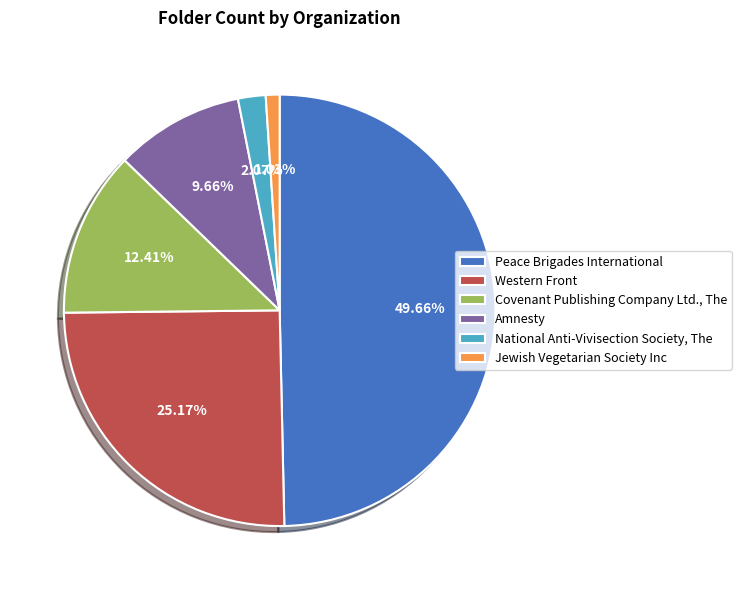

The Amnesty slice represents 1% of the pie. True or false?

False